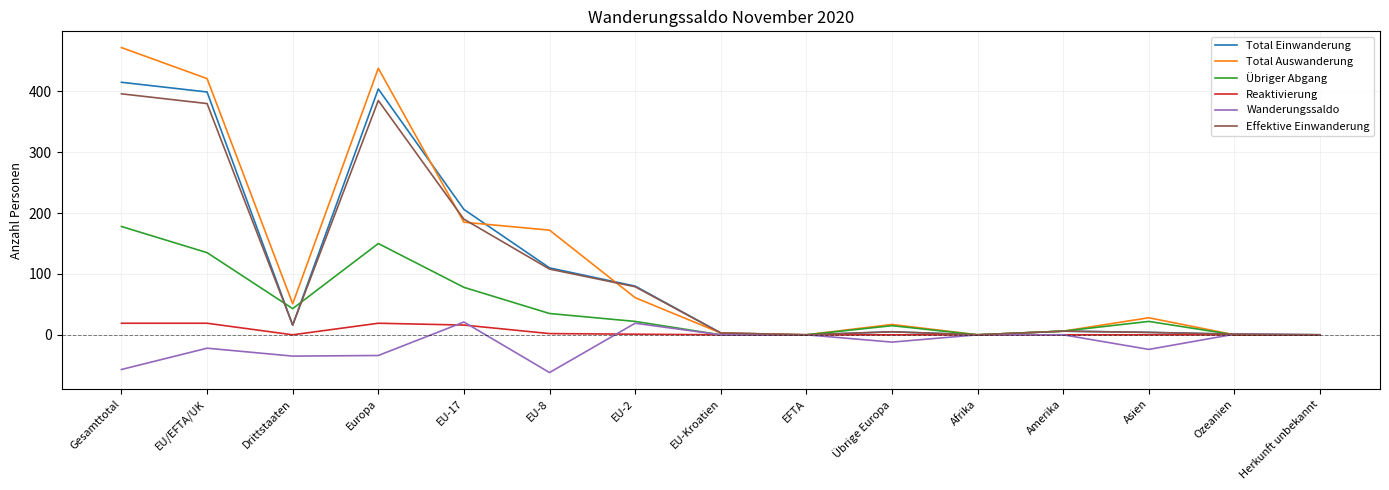

How many categories are shown in the chart?

15